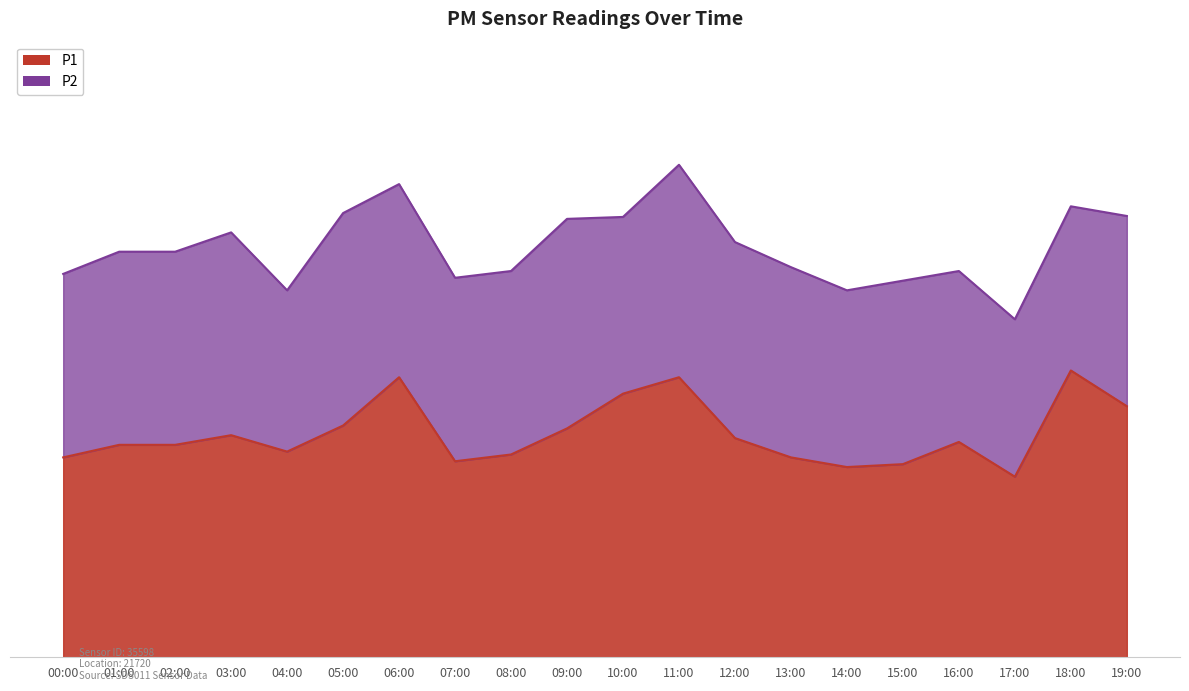

What is the average value?

2.3